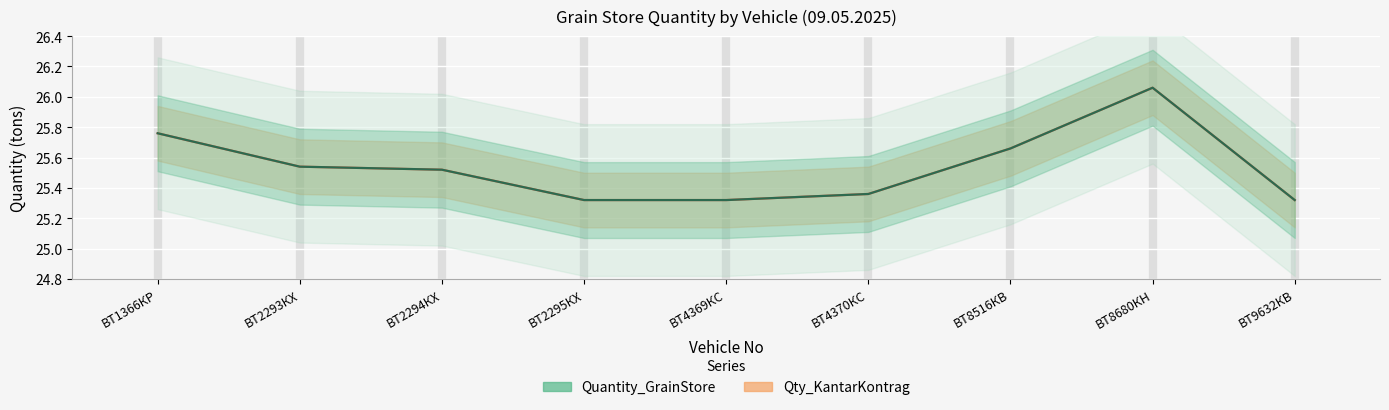

At how many categories does at least one series exceed 25?

9